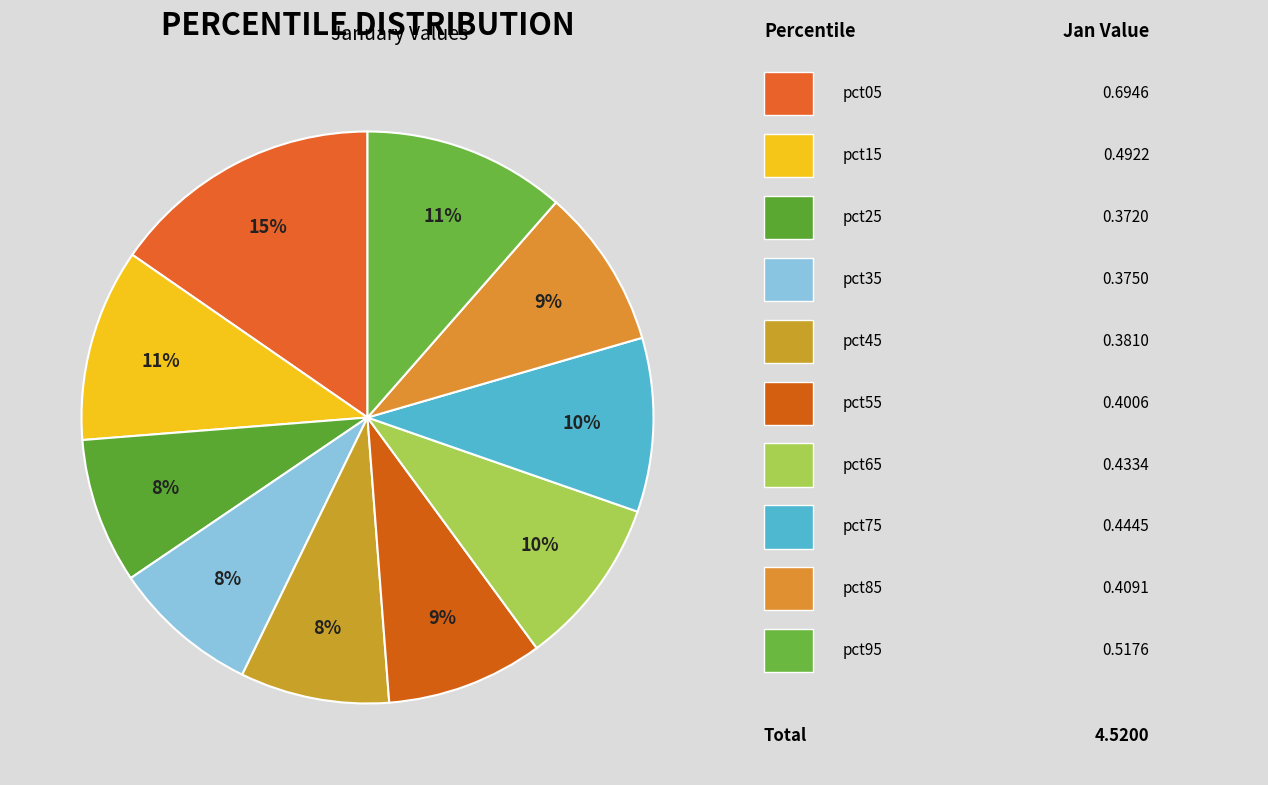

How many slices are in this pie chart?

10